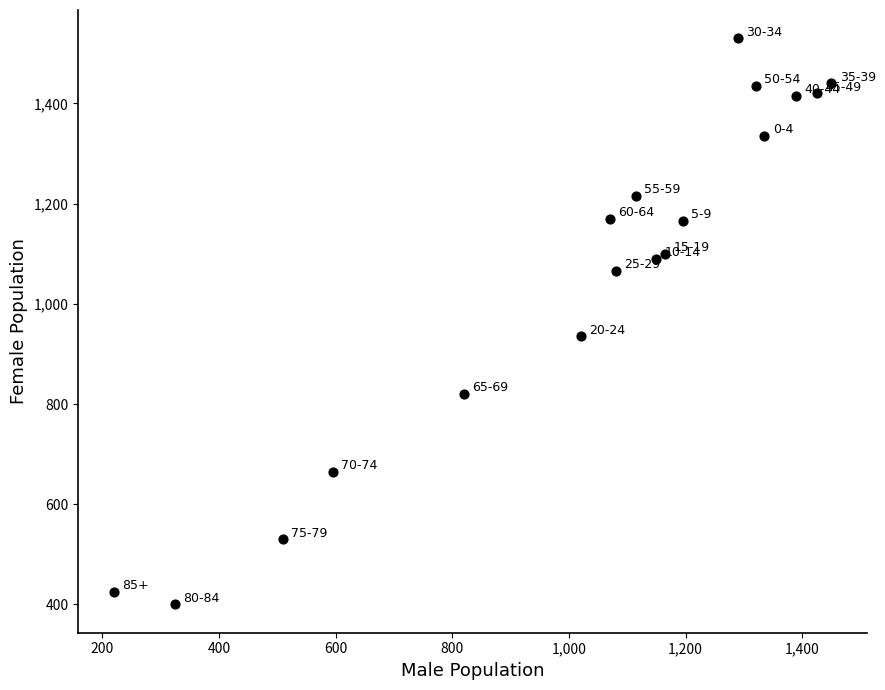

What Y value in the scatter plot is closest to 965?

935